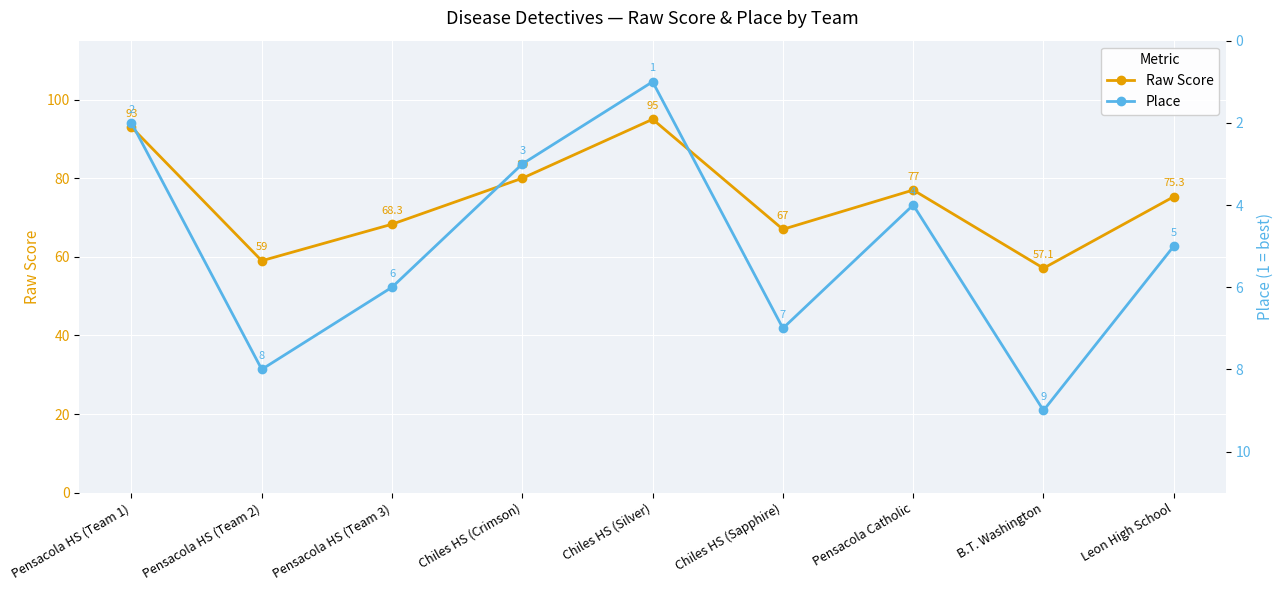

What is the label of the 2nd point from the right?

B.T. Washington